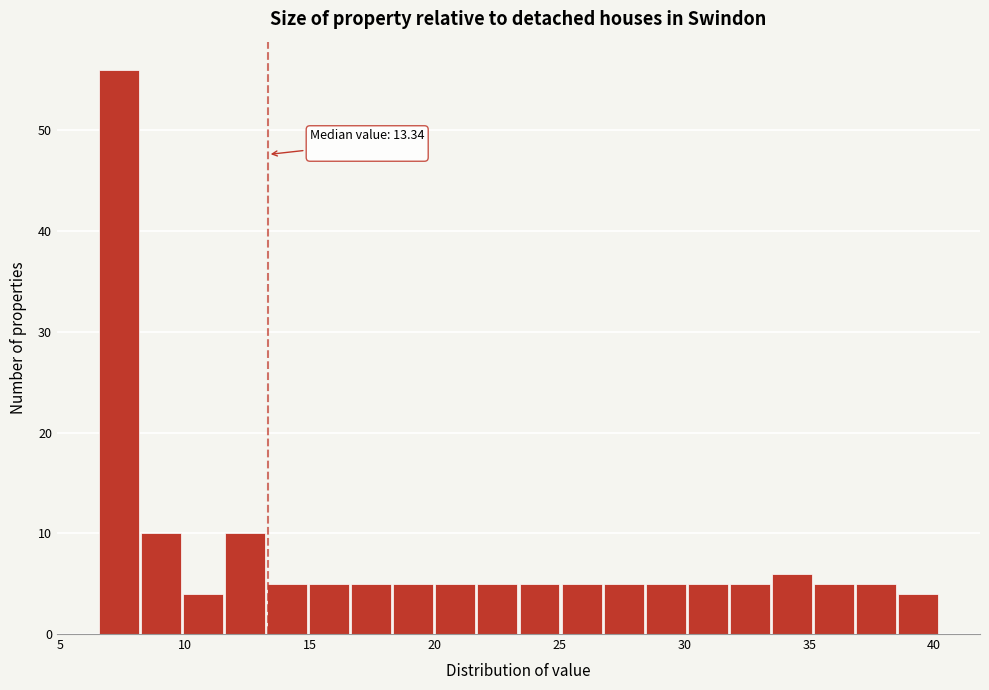

Read against the x-axis, roughly where is the centre of the tallest bar?

7.5